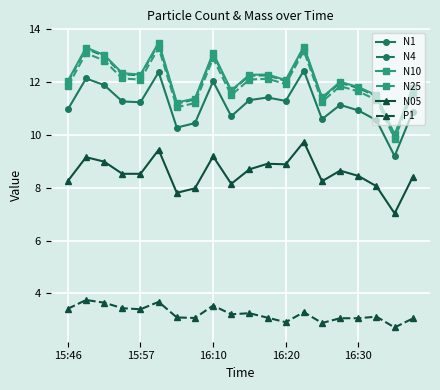

True or false: N4 and N25 cross at least once.

False